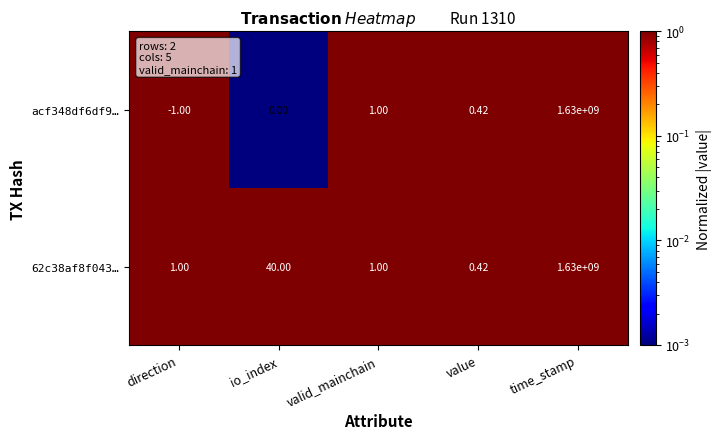

At which label is acf348df6df9… closest to 814999999?

valid_mainchain